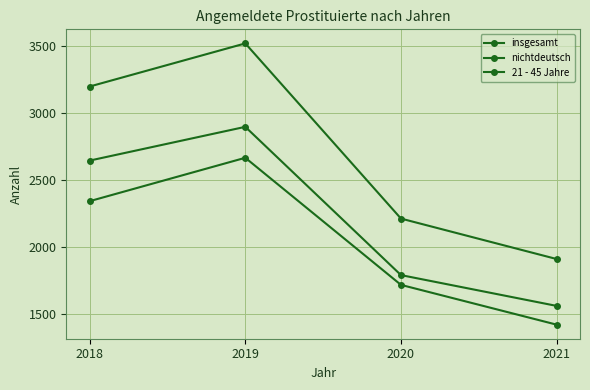

How many series are shown in this chart?

3